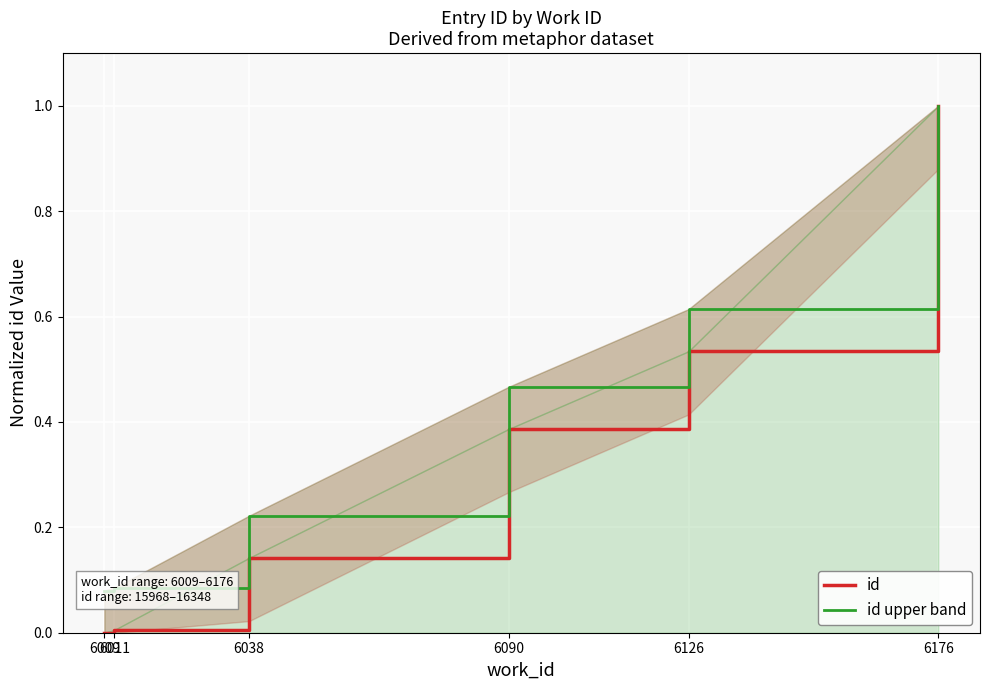

Rank the categories by id value from highest to lowest.

6176, 6126, 6090, 6038, 6011, 6009